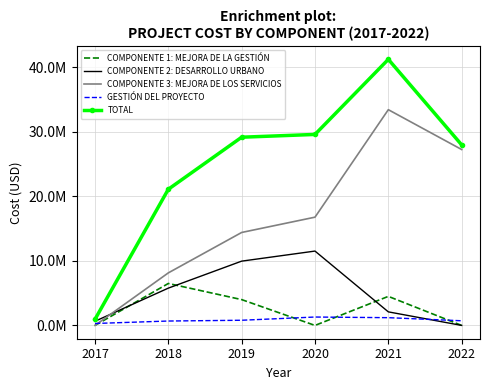

True or false: GESTIÓN DEL PROYECTO and TOTAL cross at least once.

False